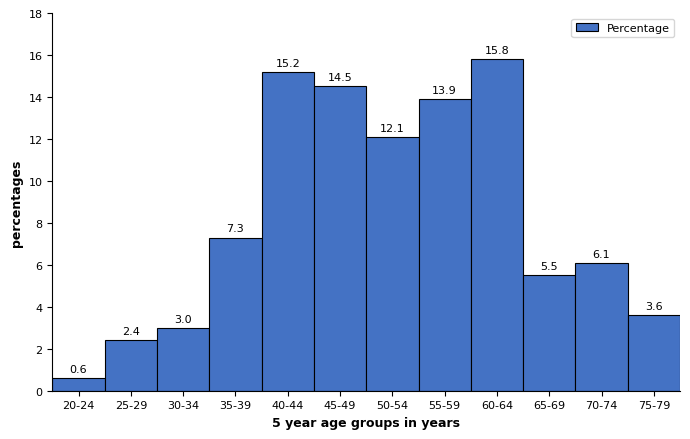

Reading right to left, what are all the values shown in this chart?

3.6	6.1	5.5	15.8	13.9	12.1	14.5	15.2	7.3	3.0	2.4	0.6